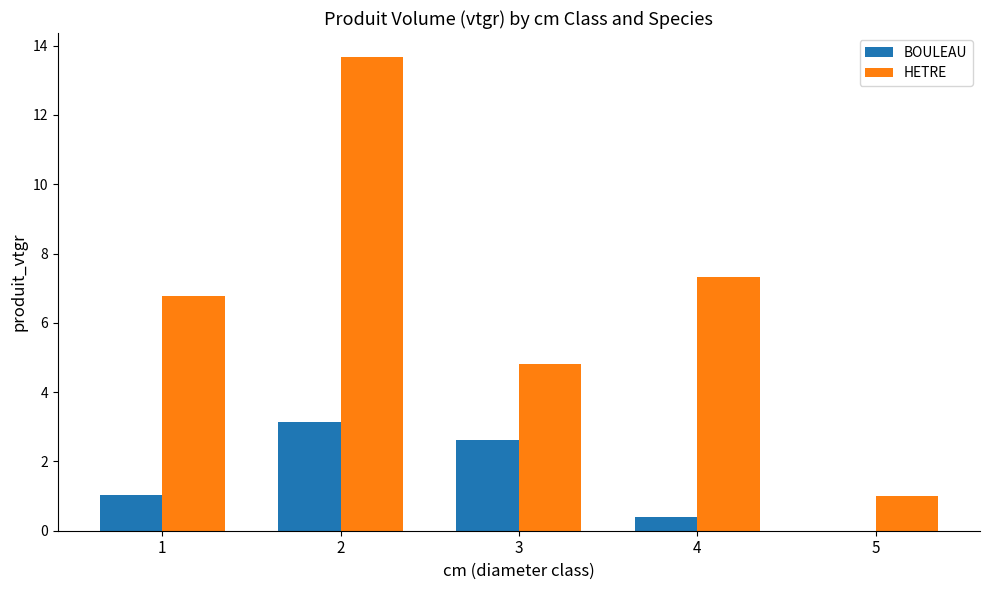

What is the sum of the HETRE values at 4 and 3?

12.1